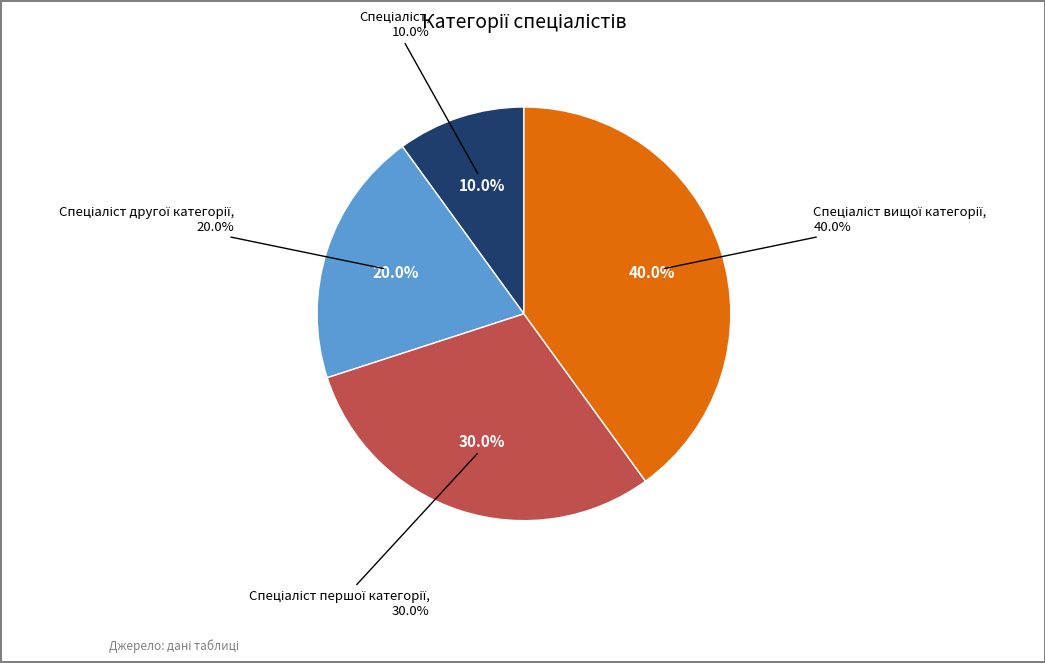

Count the number of slices in the pie.

4